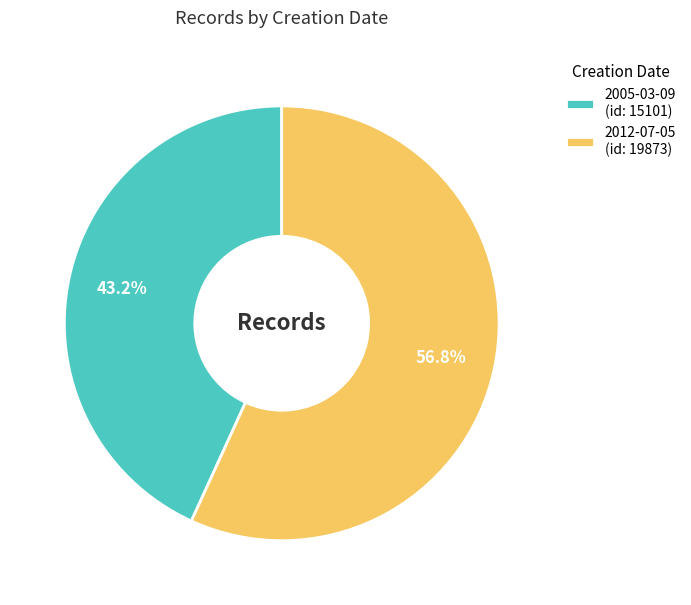

To the nearest percent, what percentage of the pie is 2005-03-09?

43%